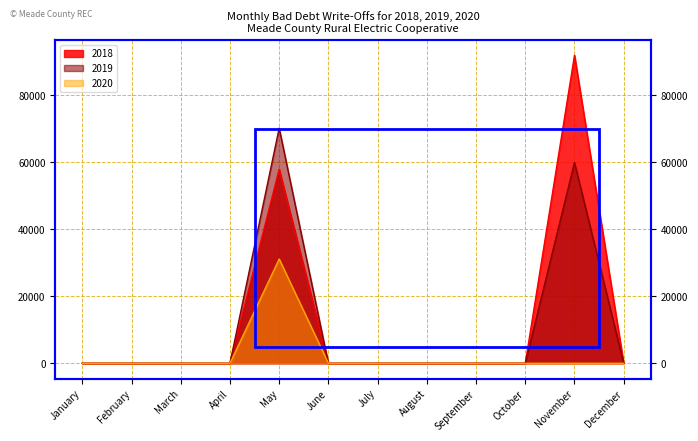

Rank the series at February from highest to lowest value.

2018, 2019, 2020